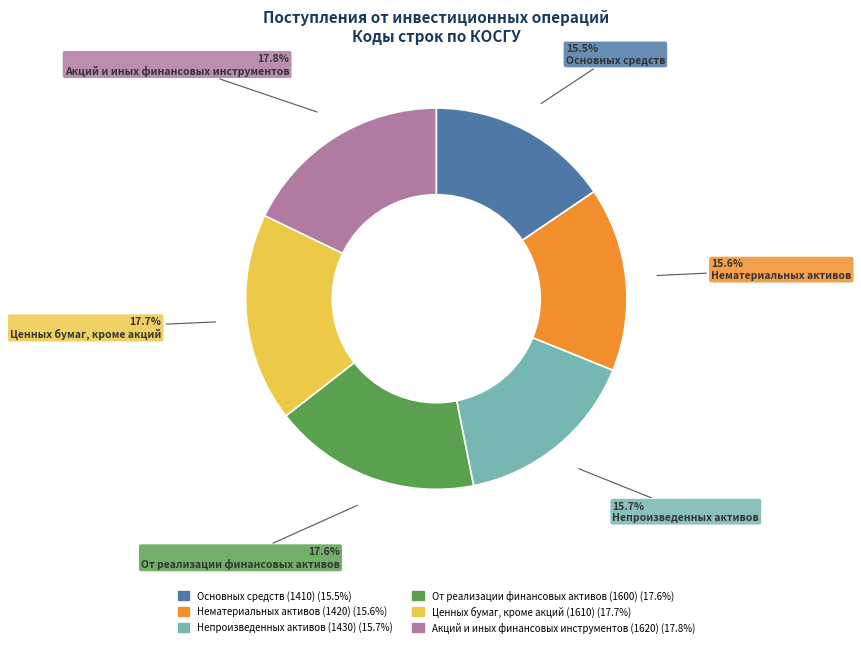

Is there a majority slice in this chart?

No